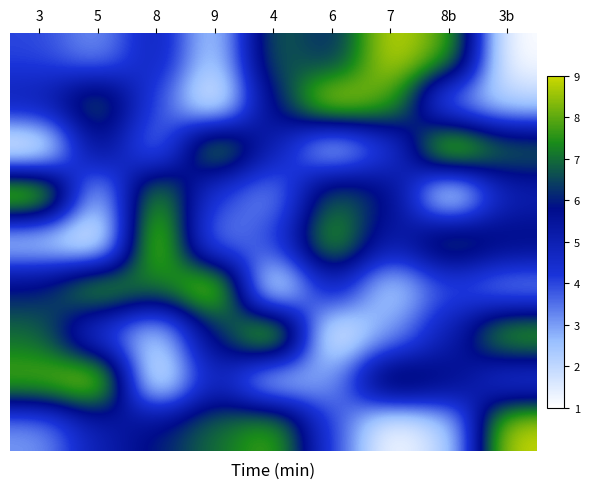

Between 9 and 6, which is larger?

6